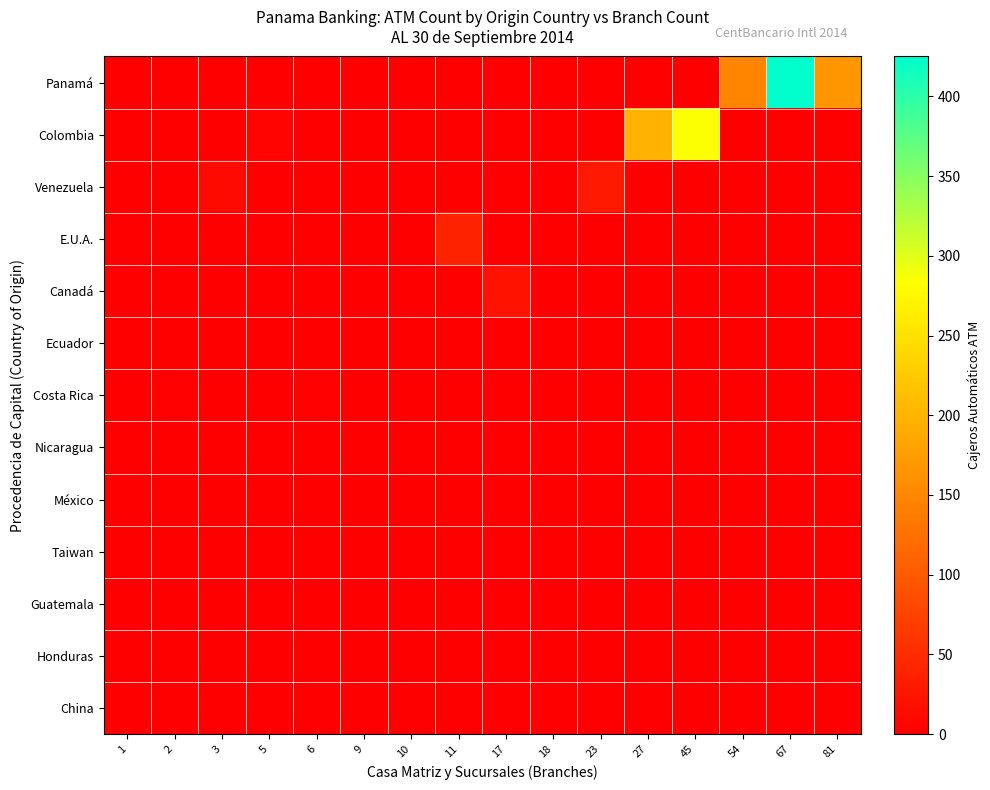

Which has a higher value, 67 or 81?

67